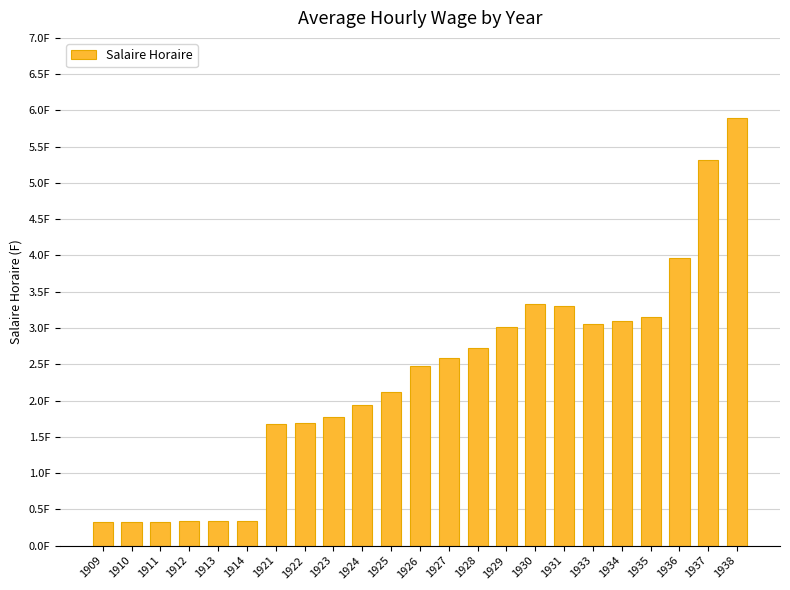

Reading left to right, transcribe all the data shown in this chart.

0.3	0.3	0.3	0.3	0.3	0.3	1.7	1.7	1.8	1.9	2.1	2.5	2.6	2.7	3.0	3.3	3.3	3.1	3.1	3.1	4.0	5.3	5.9